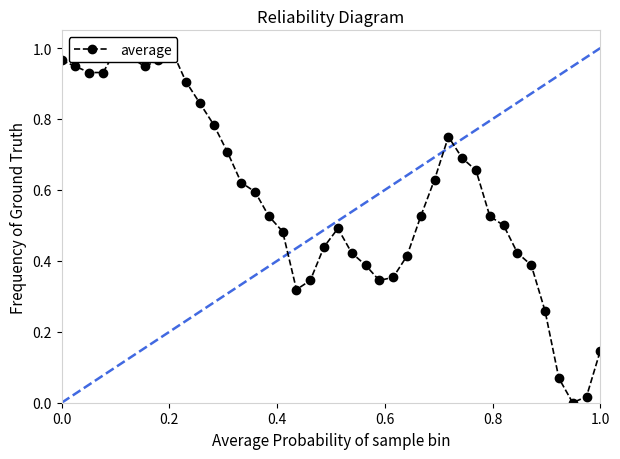

What is the value of the 12th point from the left?

0.8